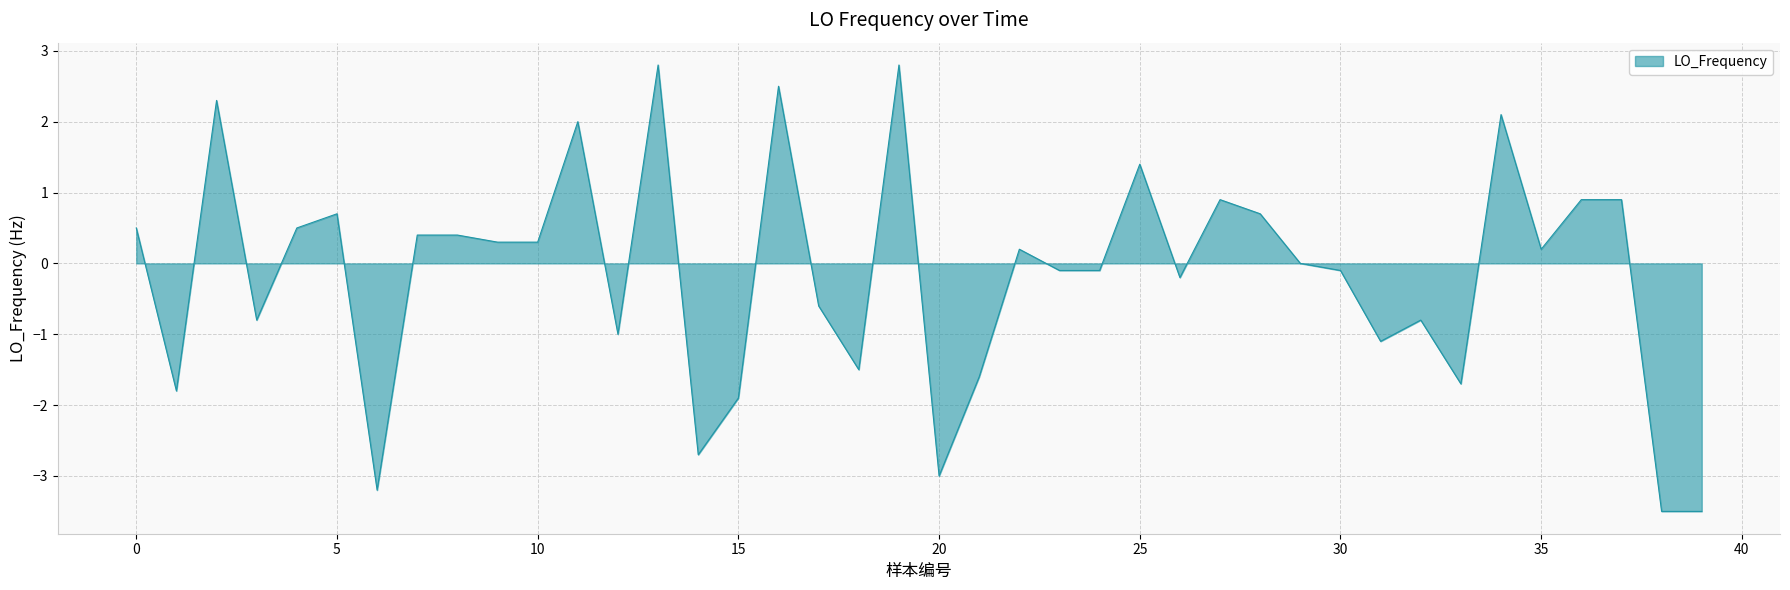

What is the difference between the maximum and minimum values?

6.3